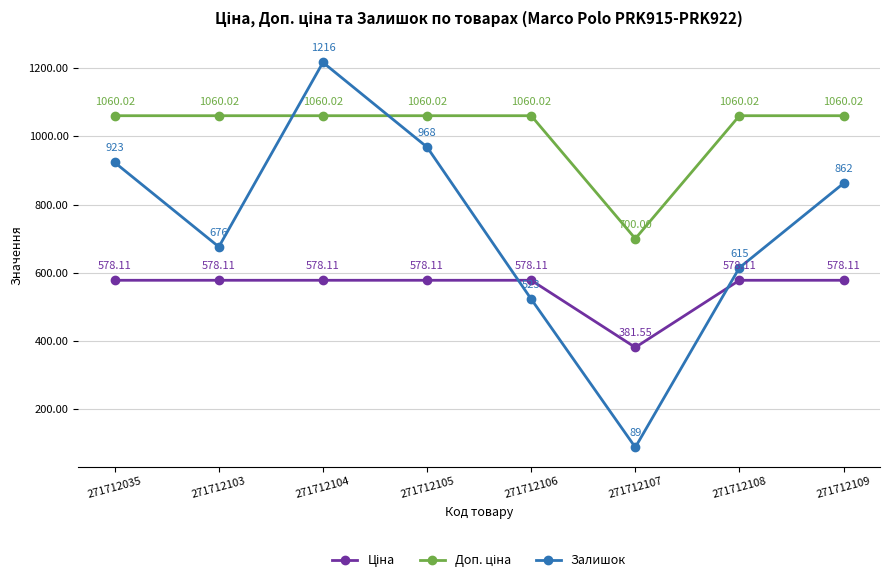

What is the total value across all series at 271712108?

2253.1